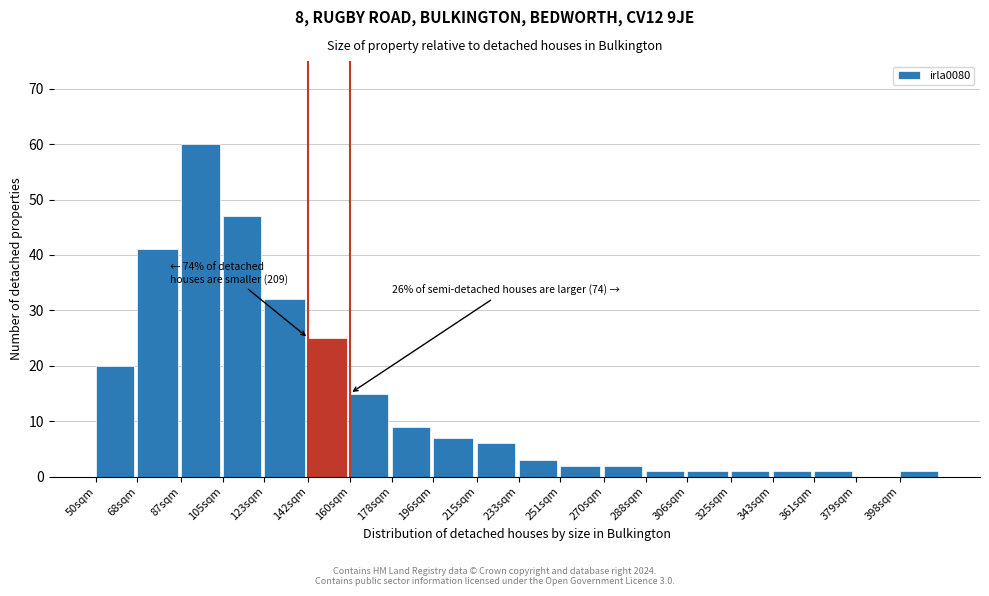

Reading right to left, list all the values displayed in this chart.

398sqm=1	379sqm=0	361sqm=1	343sqm=1	325sqm=1	306sqm=1	288sqm=1	270sqm=2	251sqm=2	233sqm=3	215sqm=6	196sqm=7	178sqm=9	160sqm=15	142sqm=25	123sqm=32	105sqm=47	87sqm=60	68sqm=41	50sqm=20